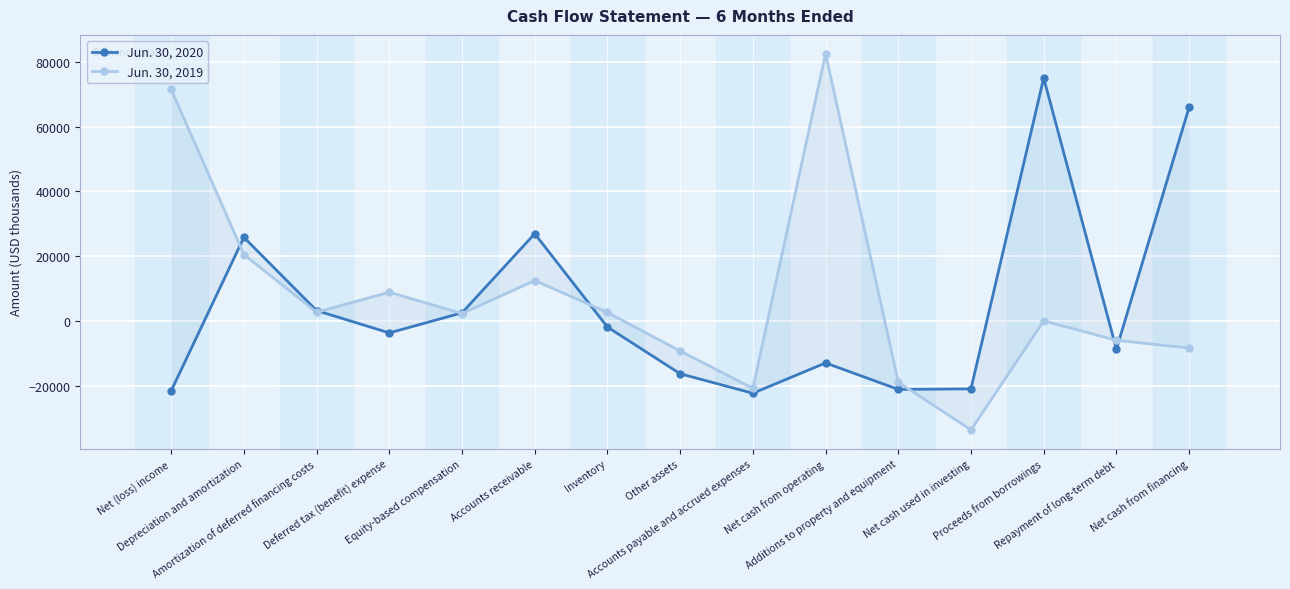

How many data points does each series have?

15